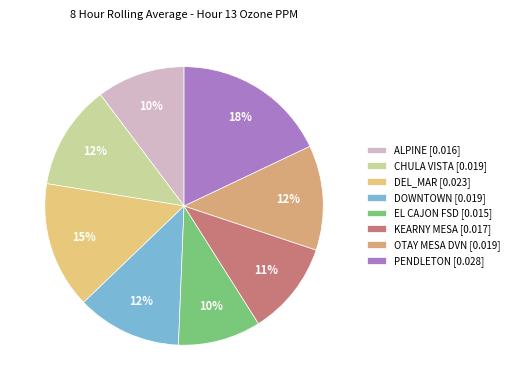

Count the number of slices in the pie.

8